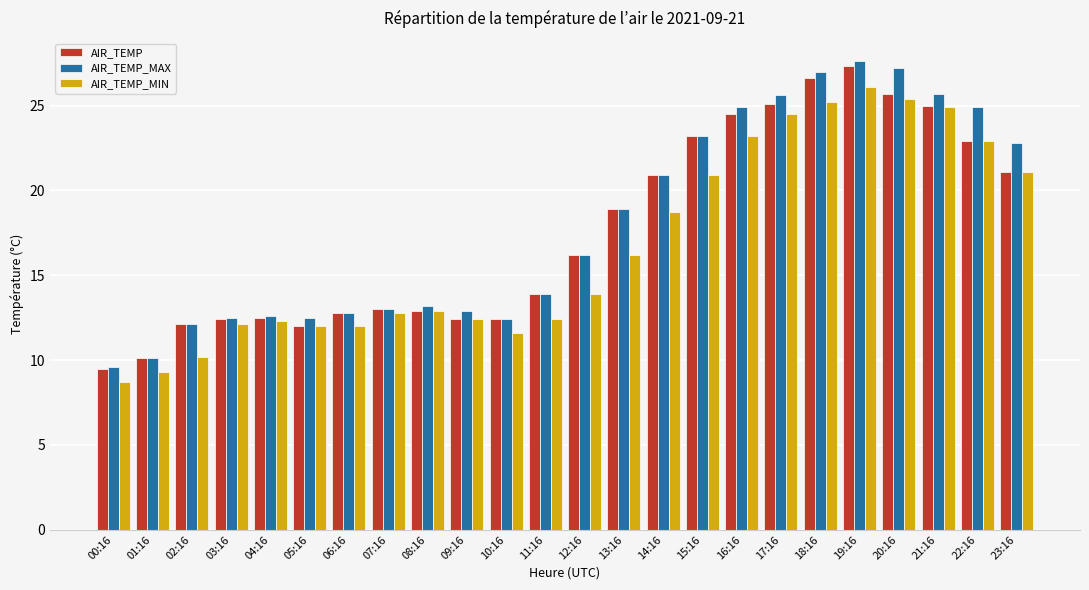

The value of AIR_TEMP_MAX at 13:16 is 6.3. True or false?

False